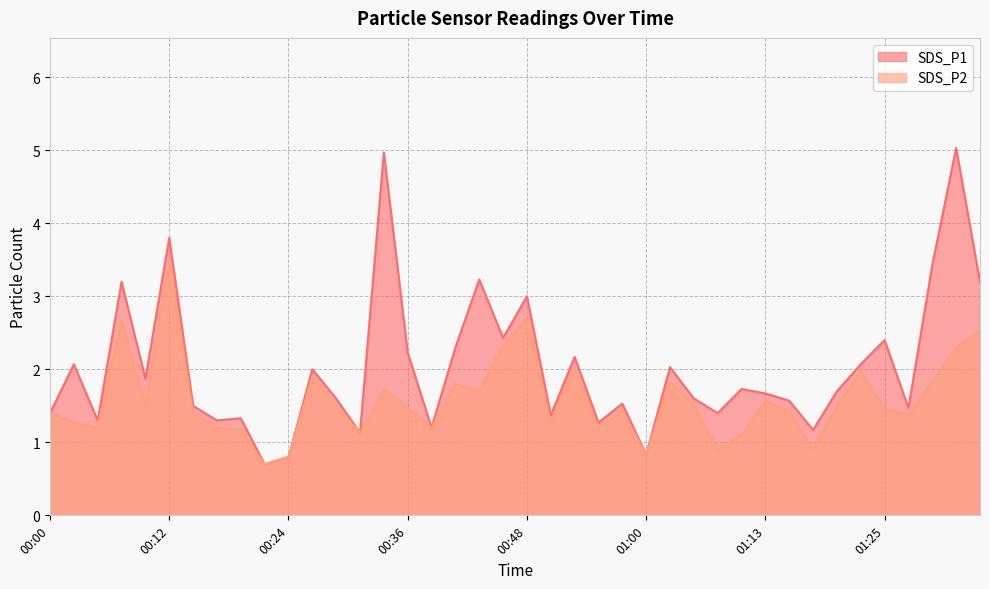

Reading left to right, list all the values displayed in this chart.

SDS_P1: 00:00=1.4	00:02=2.1	00:04=1.3	00:07=3.2	00:09=1.9	00:12=3.8	00:14=1.5	00:17=1.3	00:19=1.3	00:21=0.7	00:24=0.8	00:26=2.0	00:29=1.6	00:31=1.1	00:34=5.0	00:36=2.2	00:38=1.2	00:41=2.3	00:43=3.2	00:46=2.4	00:48=3.0	00:51=1.4	00:53=2.2	00:56=1.3	00:58=1.5	01:00=0.8	01:03=2.0	01:05=1.6	01:08=1.4	01:10=1.7	01:13=1.7	01:15=1.6	01:18=1.2	01:20=1.7	01:22=2.1	01:25=2.4	01:27=1.5	01:30=3.4	01:32=5.0	01:35=3.2
SDS_P2: 00:00=1.4	00:02=1.3	00:04=1.2	00:07=2.7	00:09=1.5	00:12=3.5	00:14=1.4	00:17=1.2	00:19=1.2	00:21=0.7	00:24=0.8	00:26=1.9	00:29=1.5	00:31=1.1	00:34=1.7	00:36=1.5	00:38=1.2	00:41=1.8	00:43=1.7	00:46=2.3	00:48=2.7	00:51=1.3	00:53=2.0	00:56=1.2	00:58=1.4	01:00=0.8	01:03=1.8	01:05=1.5	01:08=0.9	01:10=1.1	01:13=1.6	01:15=1.4	01:18=0.9	01:20=1.5	01:22=2.0	01:25=1.5	01:27=1.4	01:30=1.8	01:32=2.3	01:35=2.5